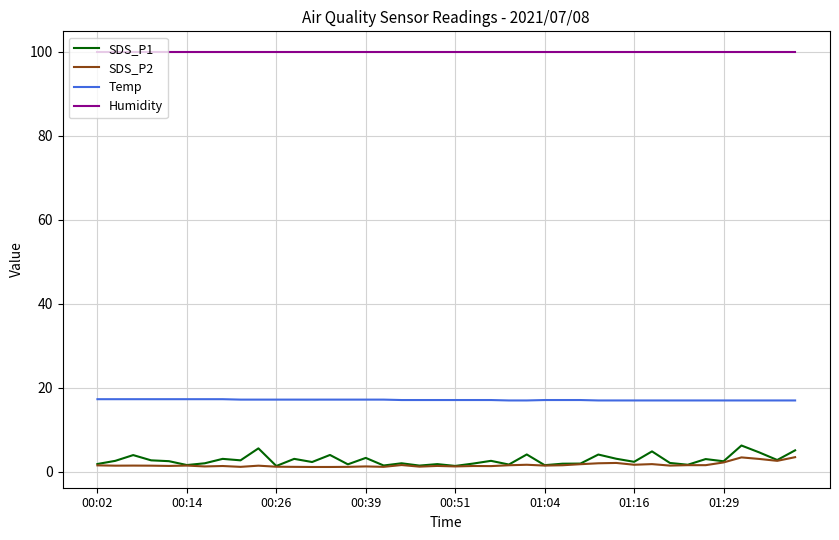

What is the smallest value displayed?

1.2